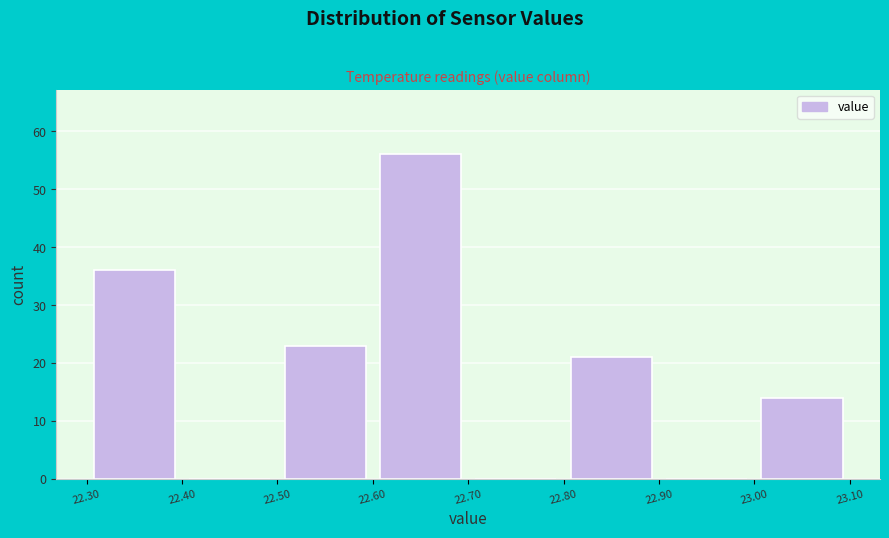

Reading left to right, list every bar in this chart as the range it spans on the x-axis followed by its height. The values are not printed on the chart, so give them approximately, as read against the axis.

22.30 to 22.40: 36
22.40 to 22.50: 0
22.50 to 22.60: 23
22.60 to 22.70: 56
22.70 to 22.80: 0
22.80 to 22.90: 21
22.90 to 23.00: 0
23.00 to 23.10: 14